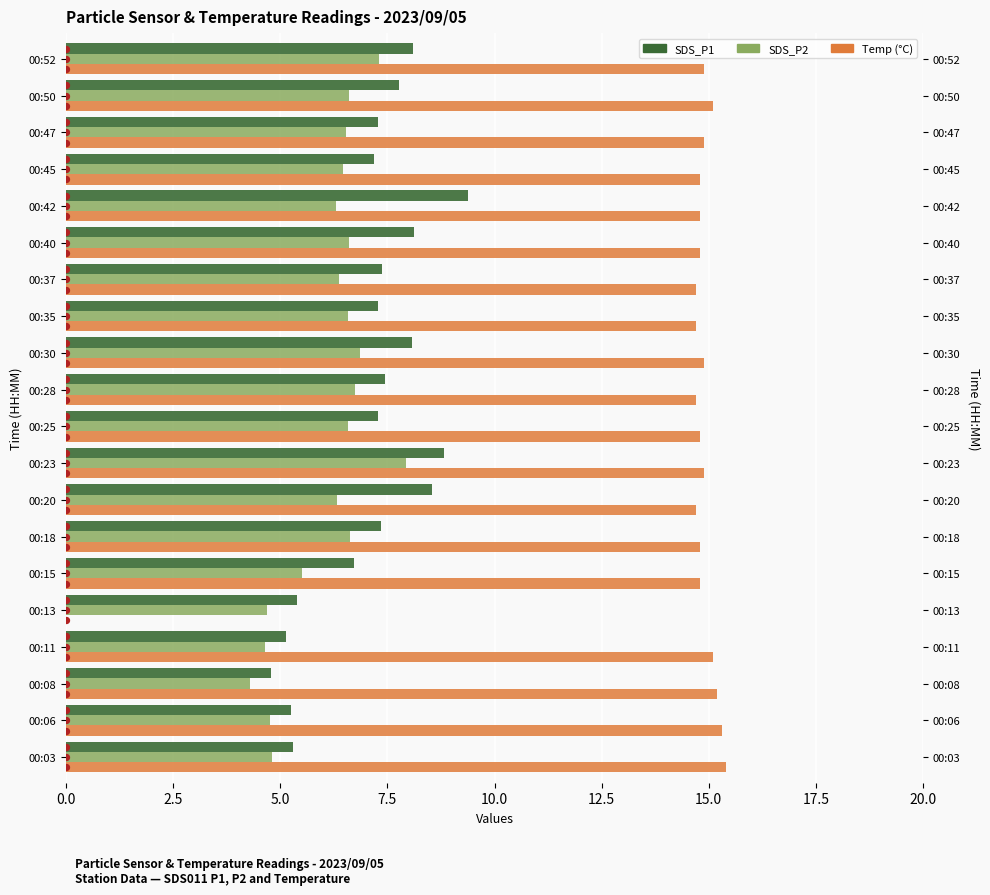

Which series has the largest total across all categories?

Temp